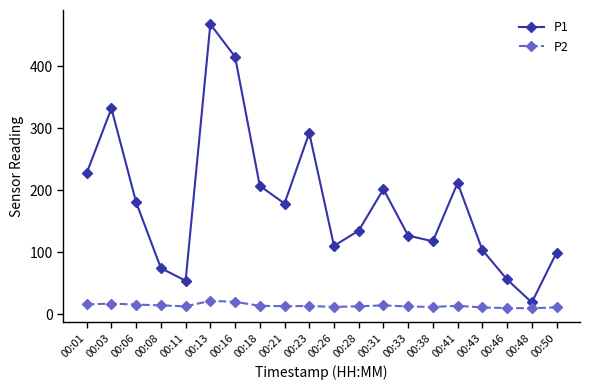

The P1 series shows 180.2 at 00:06. True or false?

True